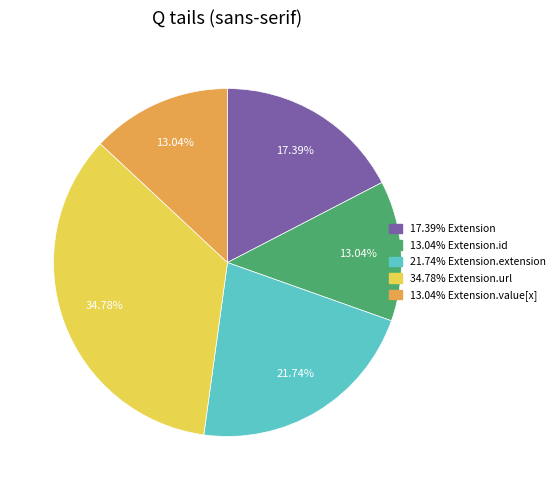

How many slices are in this pie chart?

5